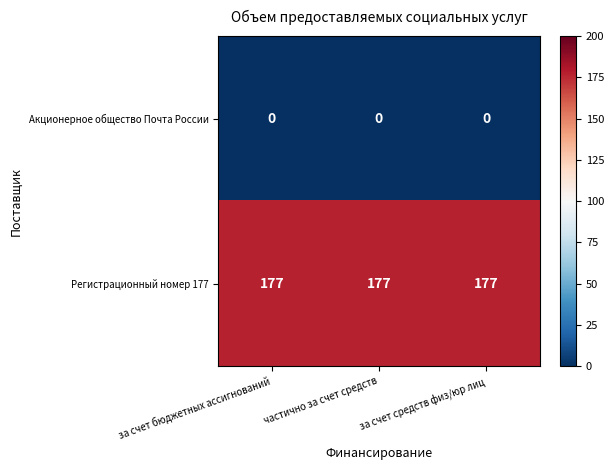

What is the total value across all series at за счет бюджетных ассигнований?

177